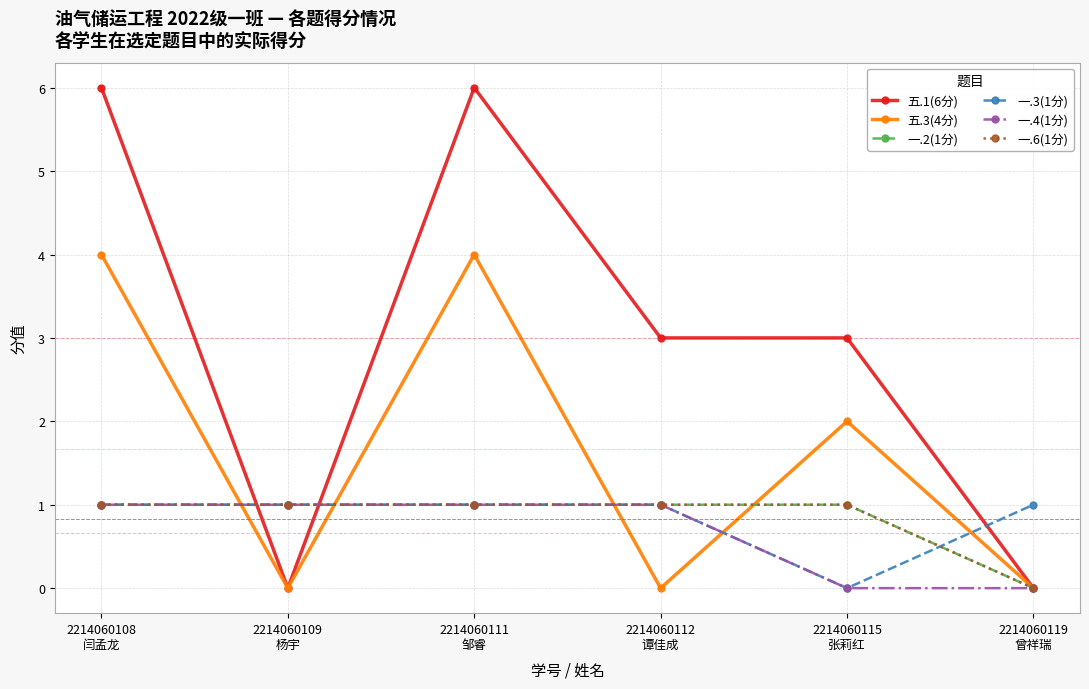

Between 2214060109
杨宇 and 2214060111
邹睿, which series saw the biggest shift?

五.1(6分)